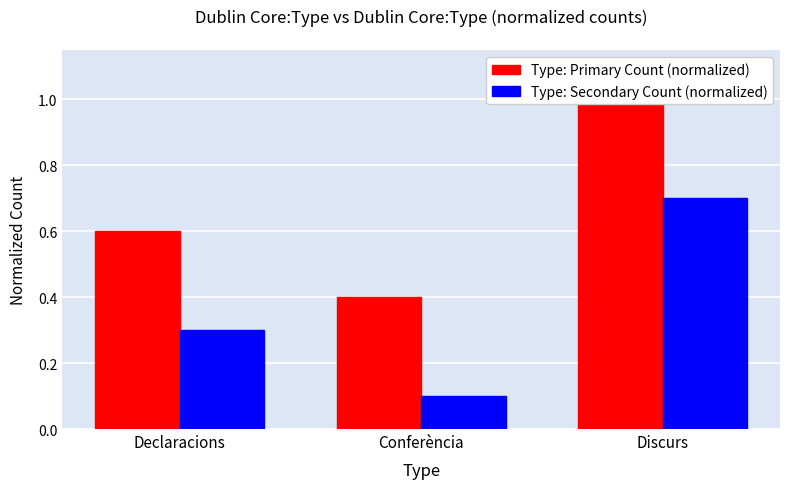

Does the chart contain any negative values?

No